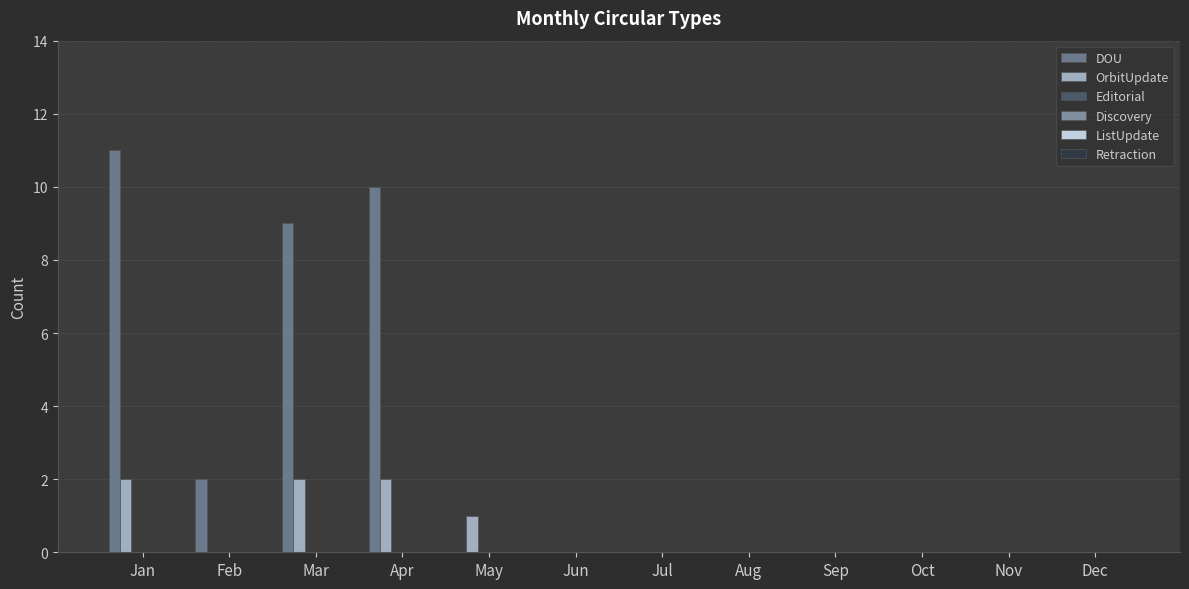

How many categories are shown in the chart?

12